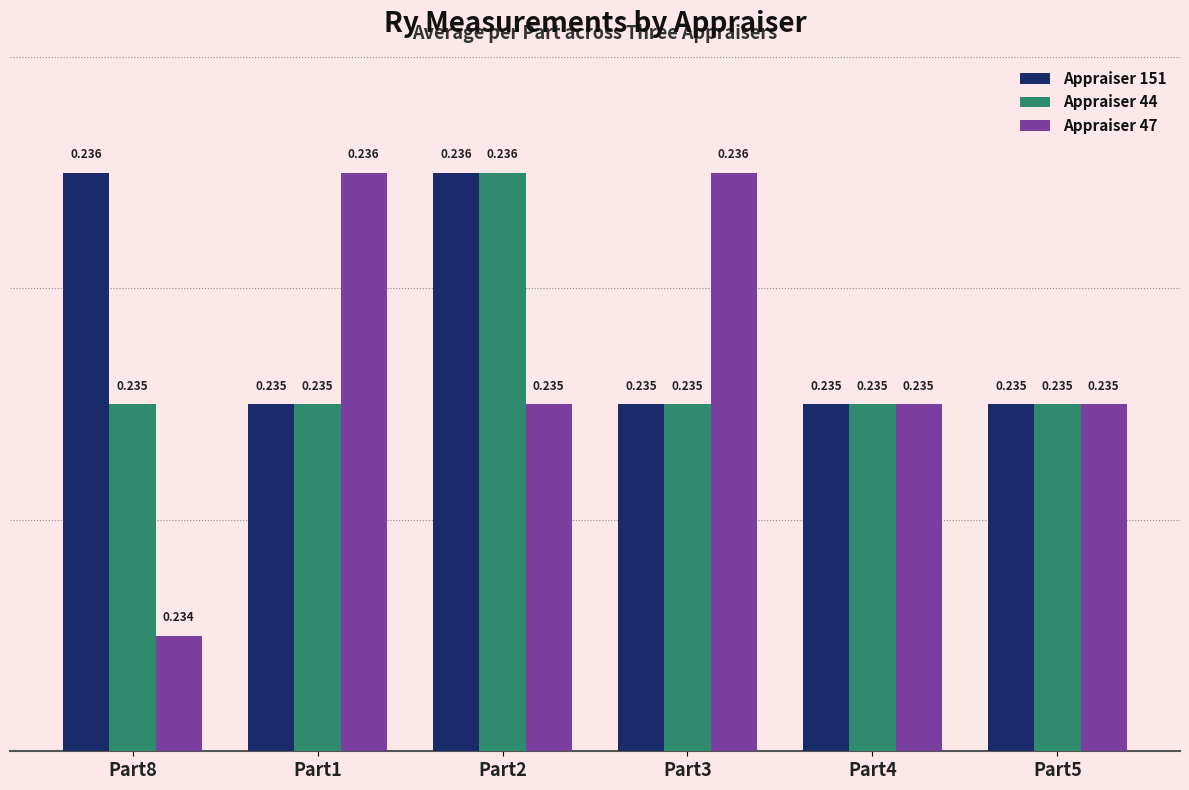

Reading left to right, extract all data points from this chart.

Appraiser 151: Part8=0.2	Part1=0.2	Part2=0.2	Part3=0.2	Part4=0.2	Part5=0.2
Appraiser 44: Part8=0.2	Part1=0.2	Part2=0.2	Part3=0.2	Part4=0.2	Part5=0.2
Appraiser 47: Part8=0.2	Part1=0.2	Part2=0.2	Part3=0.2	Part4=0.2	Part5=0.2